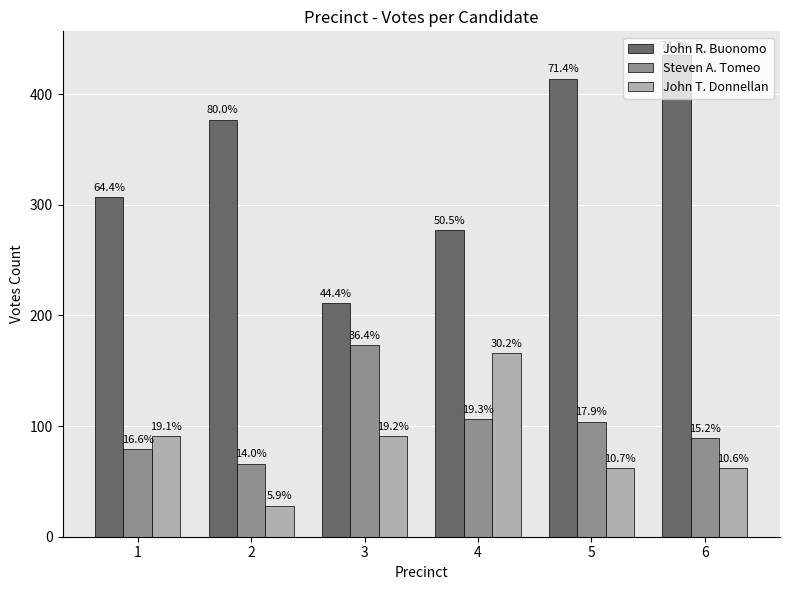

Between 4 and 6, which series saw the biggest shift?

John R. Buonomo